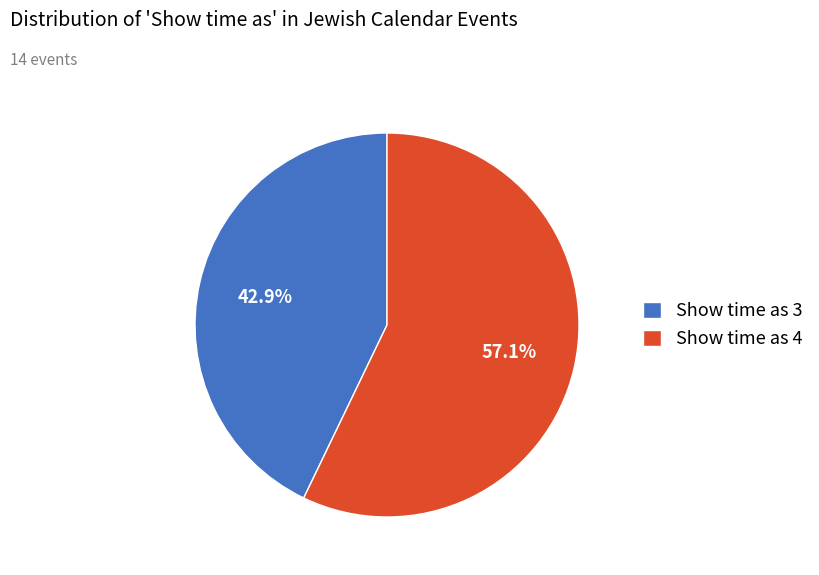

How many segments does this pie chart have?

2